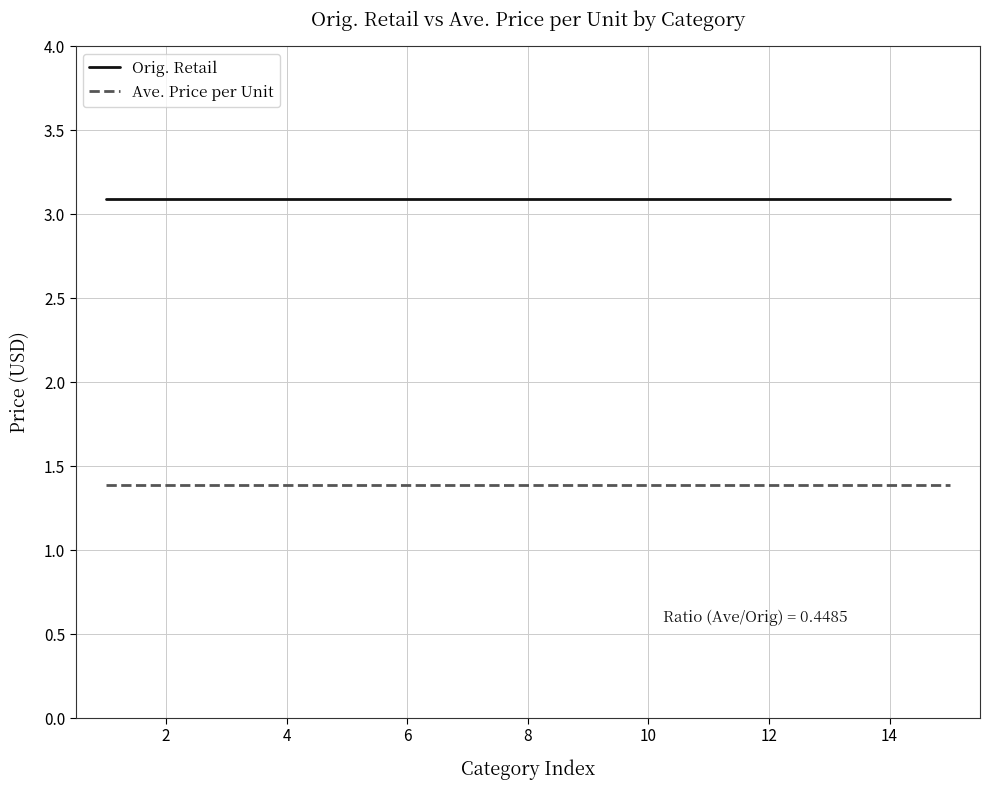

What is the minimum value shown in the chart?

1.4